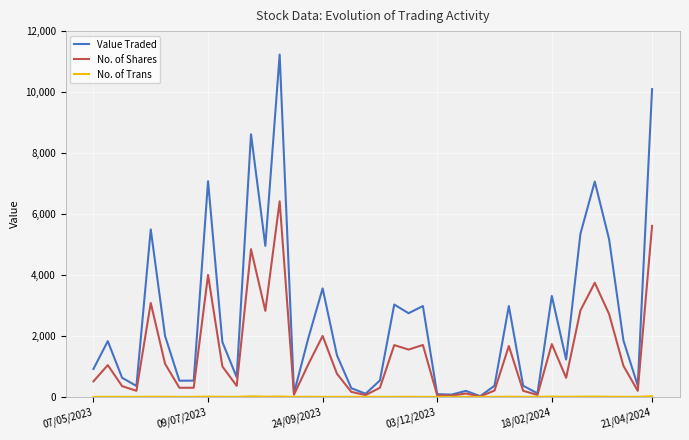

How many lines are shown in the chart?

3